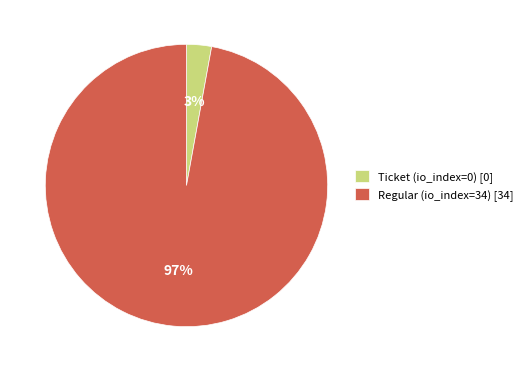

True or false: Regular (io_index=34) [34] accounts for 97% of the total.

True